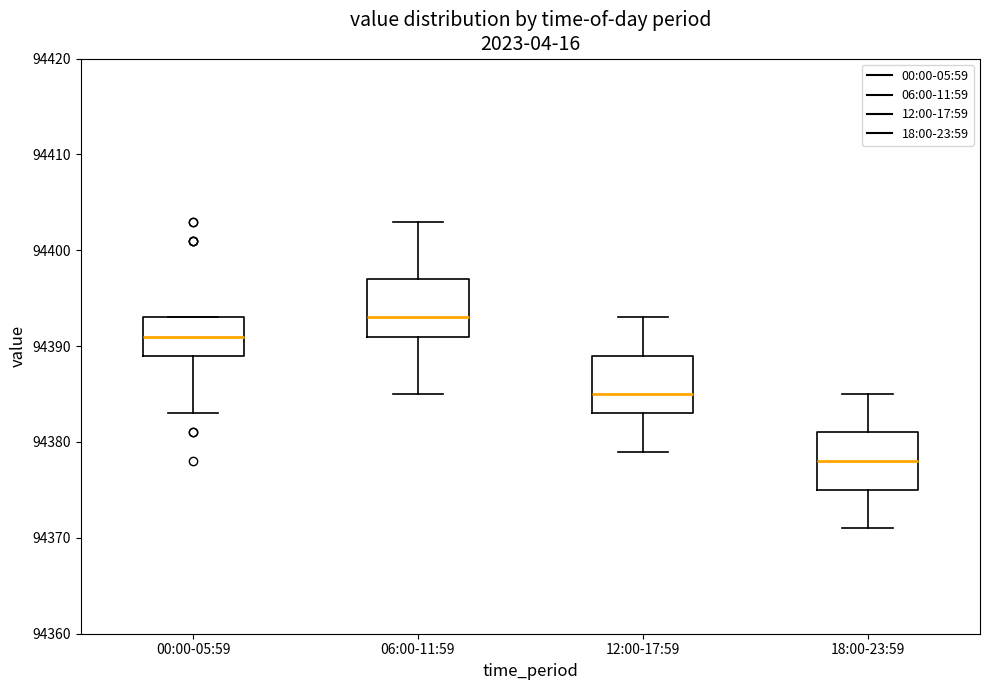

Where does the upper whisker of the box for 12:00-17:59 end on the y-axis? The values are not printed on the chart, so give them approximately, as read against the axis.

94393